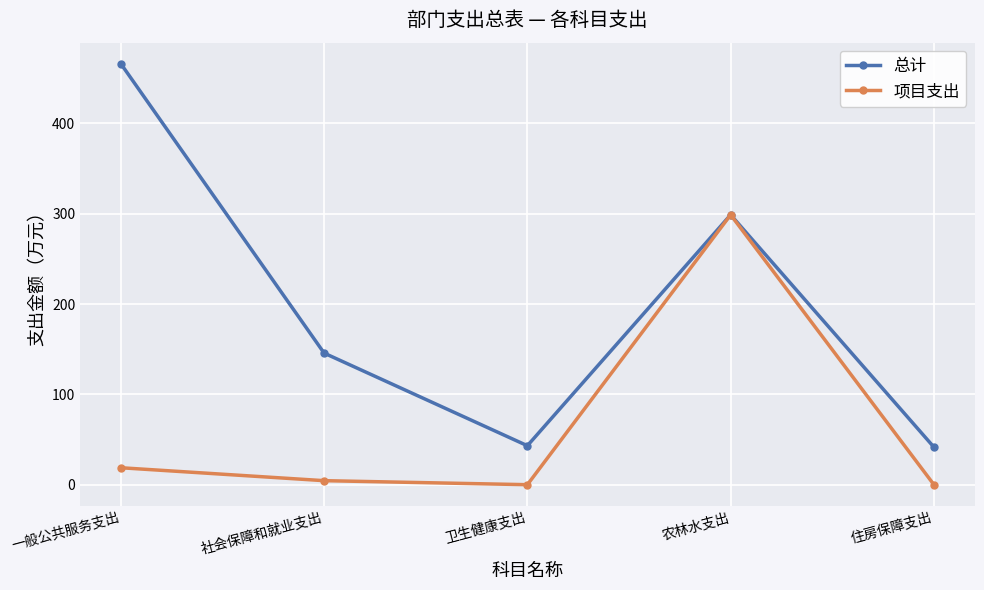

In 项目支出, how many points are lower than both neighbors (excluding endpoints)?

1